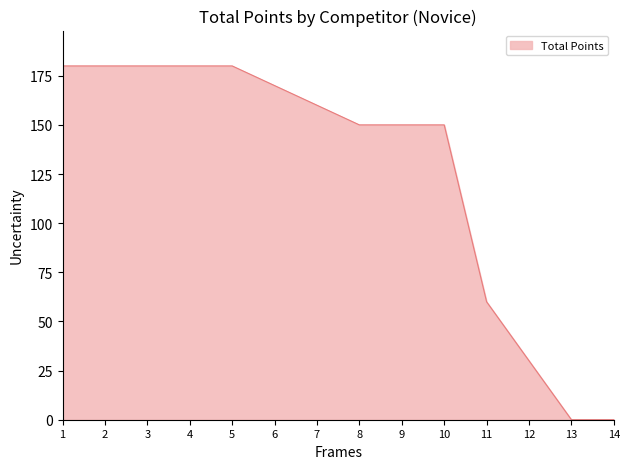

Between 10 and 13, which is larger?

10